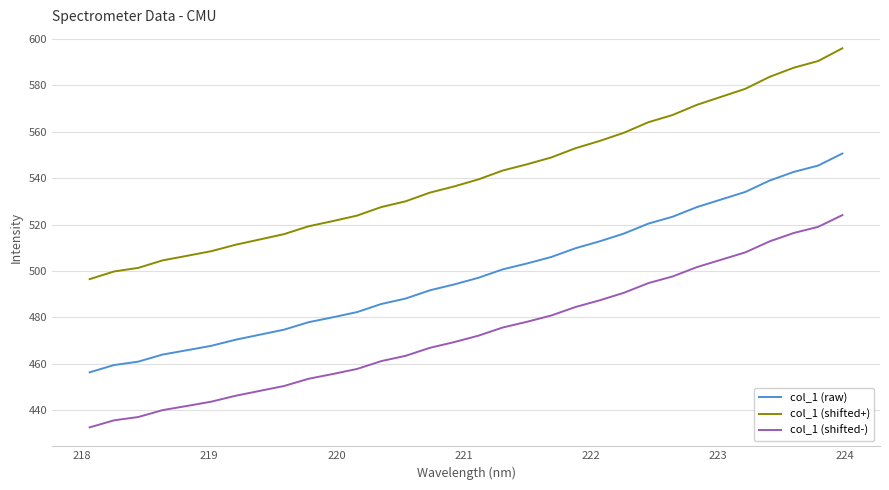

Which series has the largest range (max minus min)?

col_1 (shifted+)